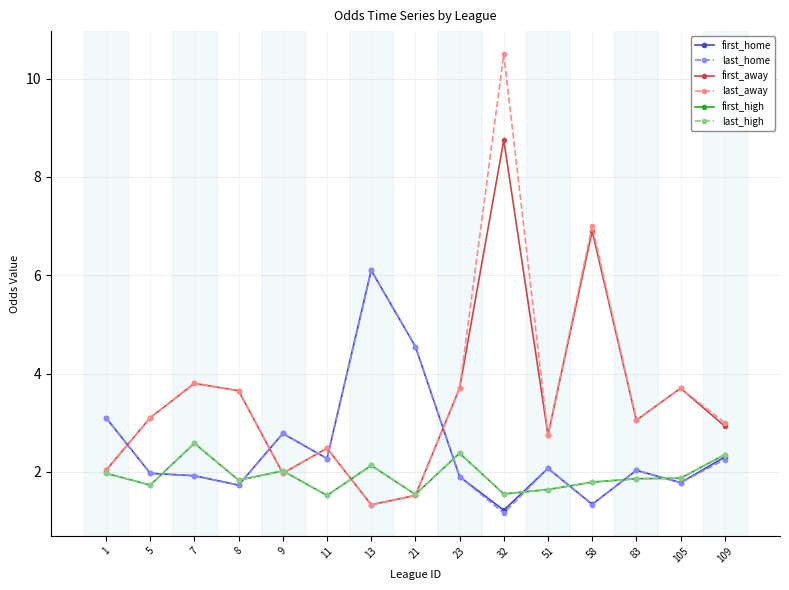

What is the minimum value shown in the chart?

1.2